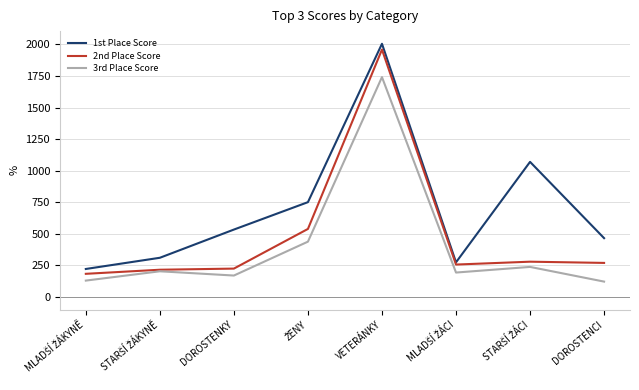

True or false: 2nd Place Score has a value of 225.0 at DOROSTENKY.

True